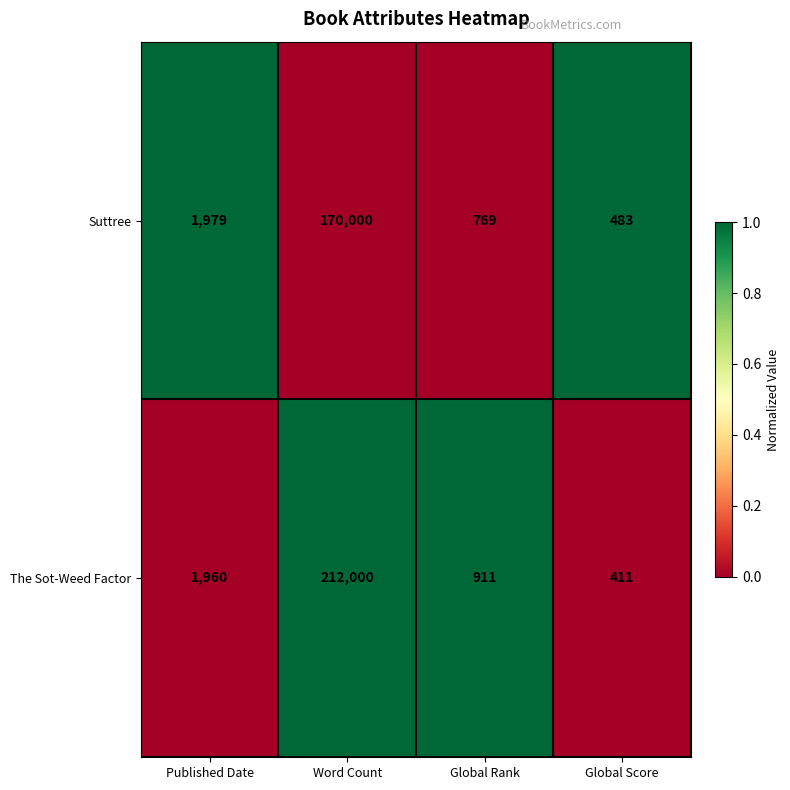

True or false: Suttree has a value of 2740 at Published Date.

False